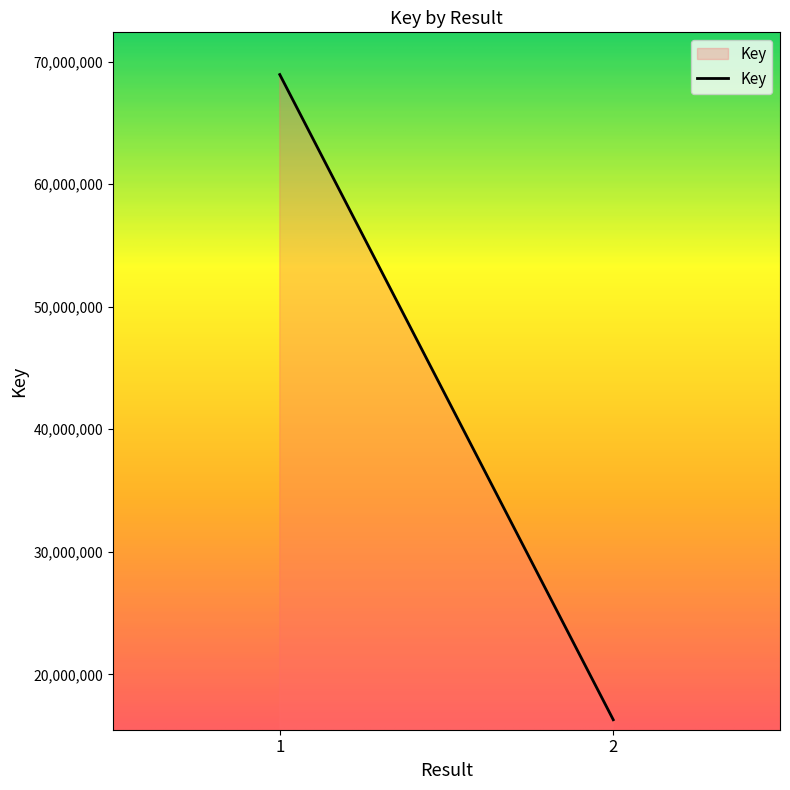

How many values are below 68943109?

1